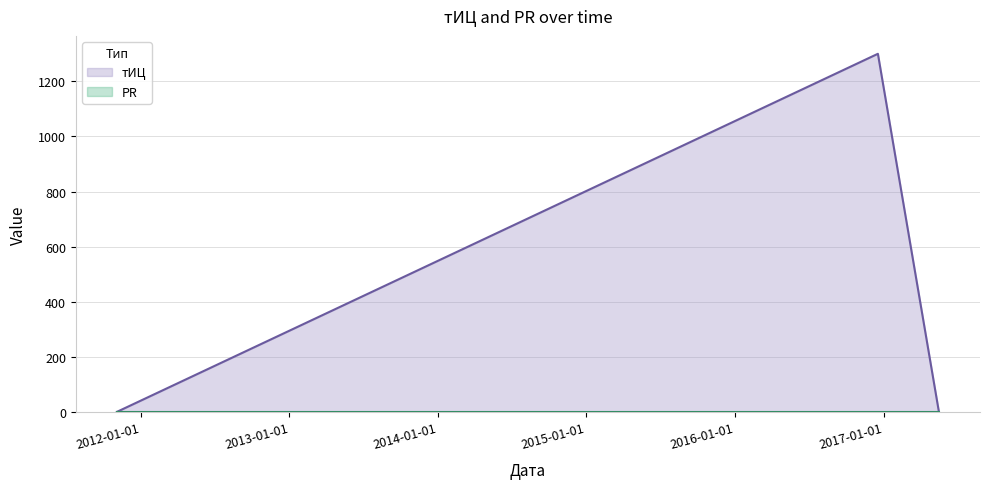

Reading left to right, transcribe all the data shown in this chart.

0	1300	0